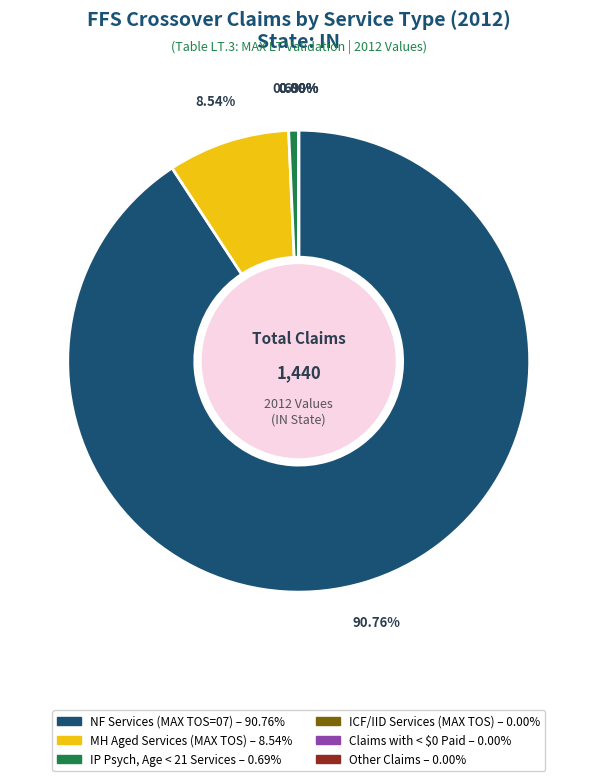

How much of the chart is everything except % Claims with NF Services (MAX TOS = 07)?

9.2%